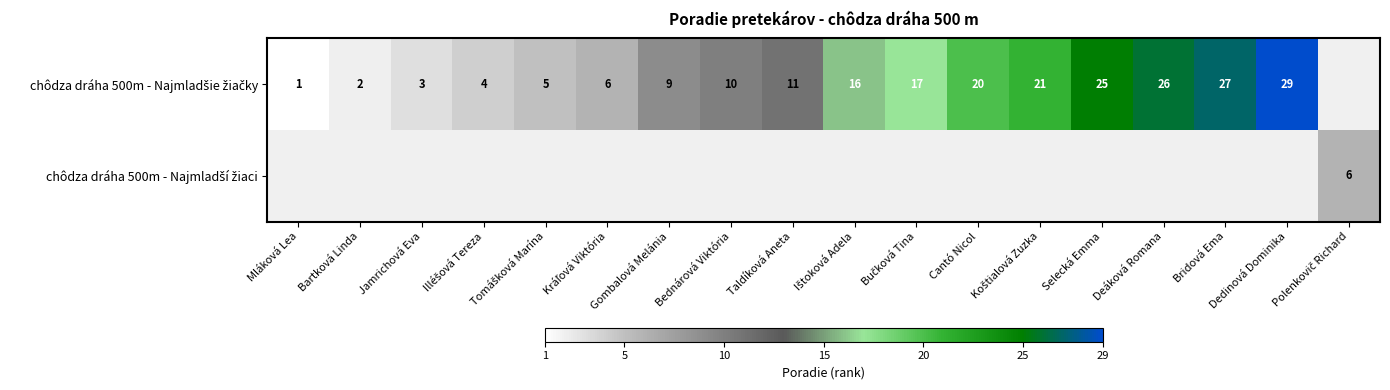

Rank the series at Jamrichová Eva from highest to lowest value.

chôdza dráha 500m - Najmladšie žiačky, chôdza dráha 500m - Najmladší žiaci